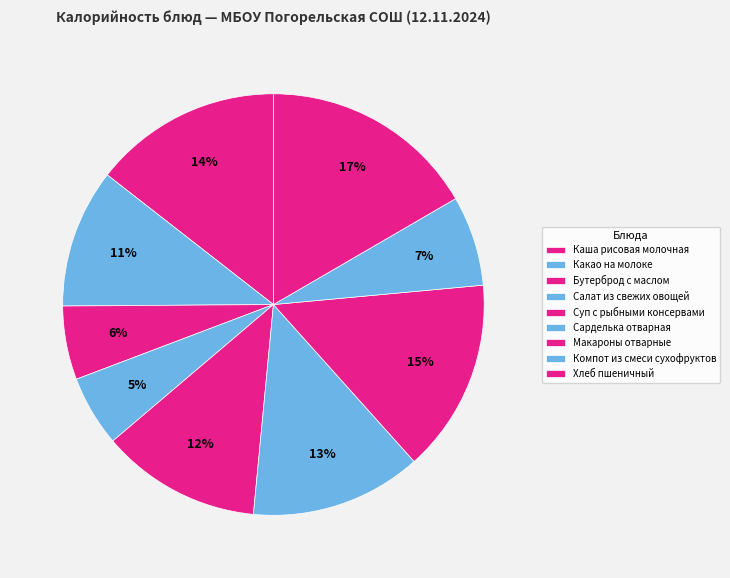

To the nearest percent, what is the average slice percentage?

11%